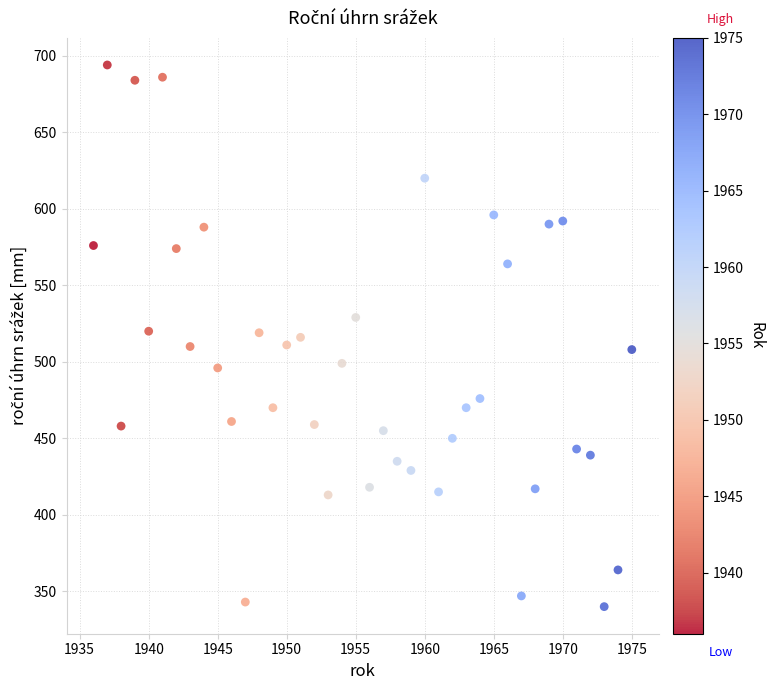

What is the range of Y values (max minus min)?

354